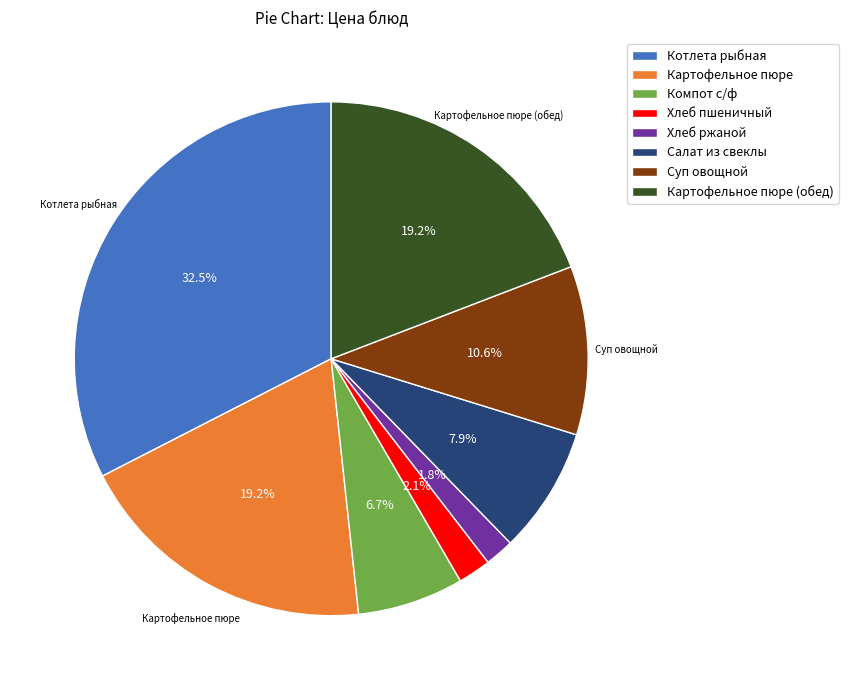

Does any single category account for the majority?

No